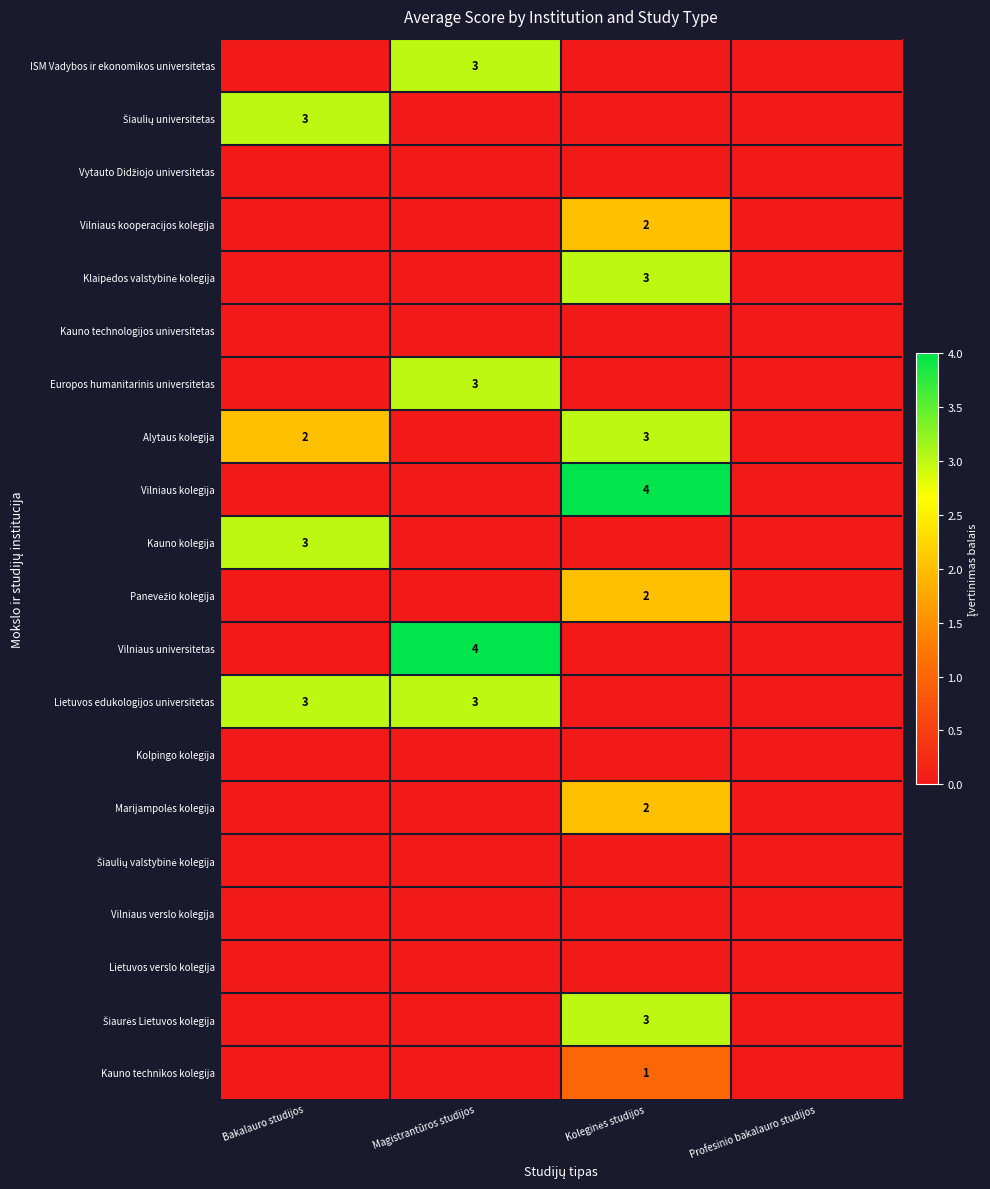

True or false: Alytaus kolegija has a value of 1 at Bakalauro studijos.

False